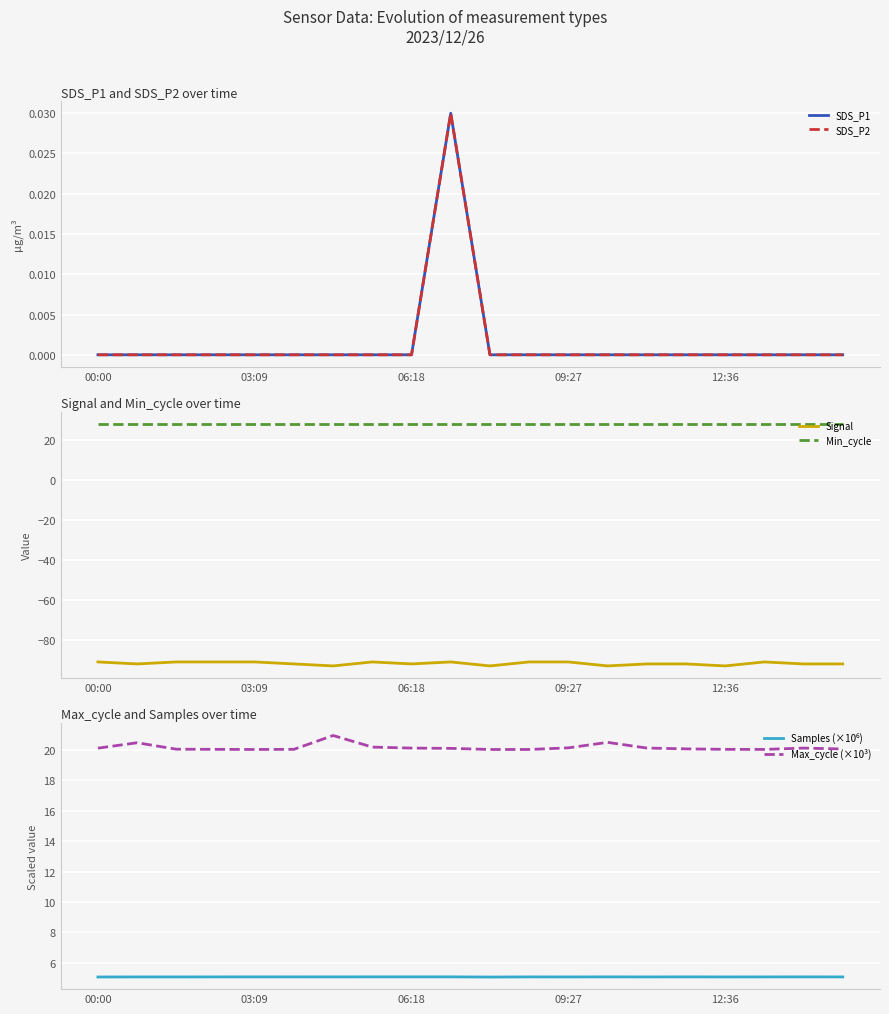

What is the value of the Max_cycle (×10³) point at the 18th from the left?

20.0